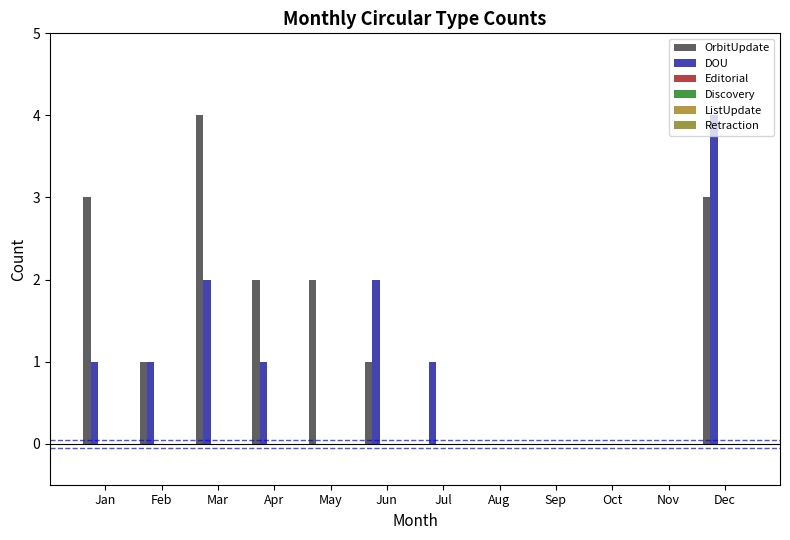

Count the number of categories in the chart.

12